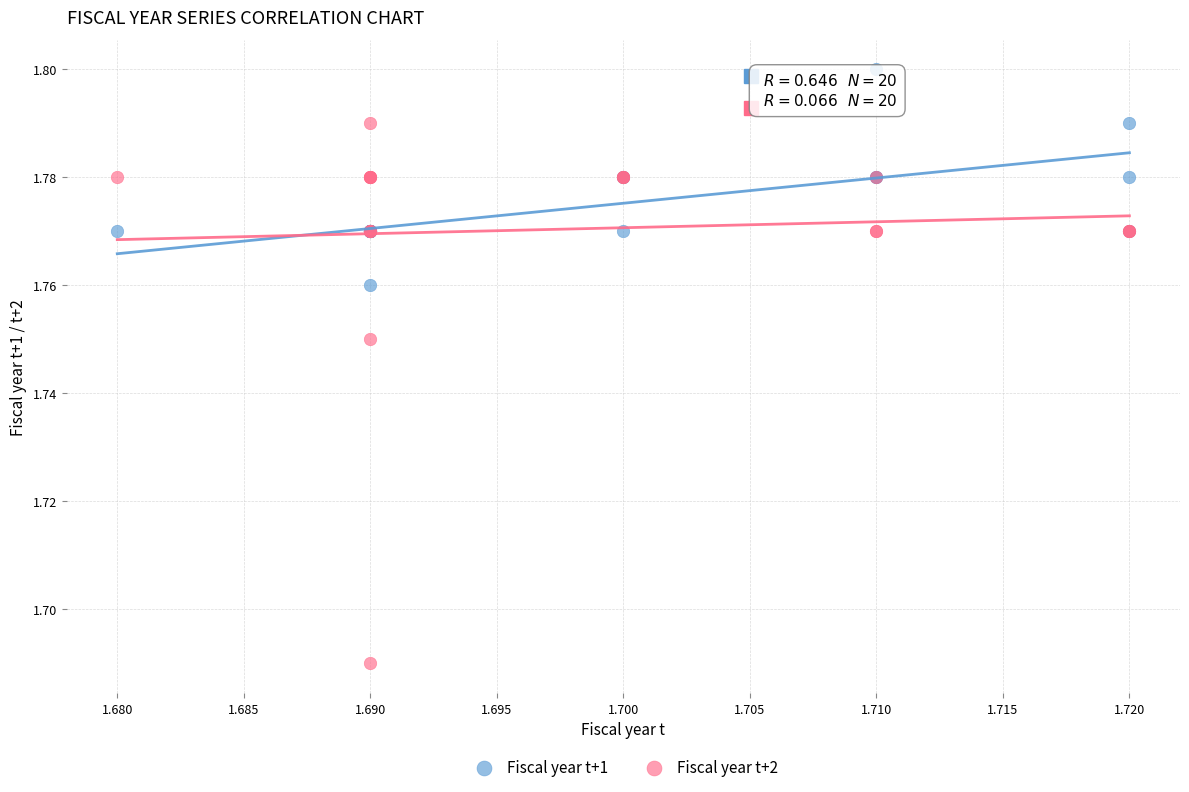

Which series contains the highest Y value?

Fiscal year t+1